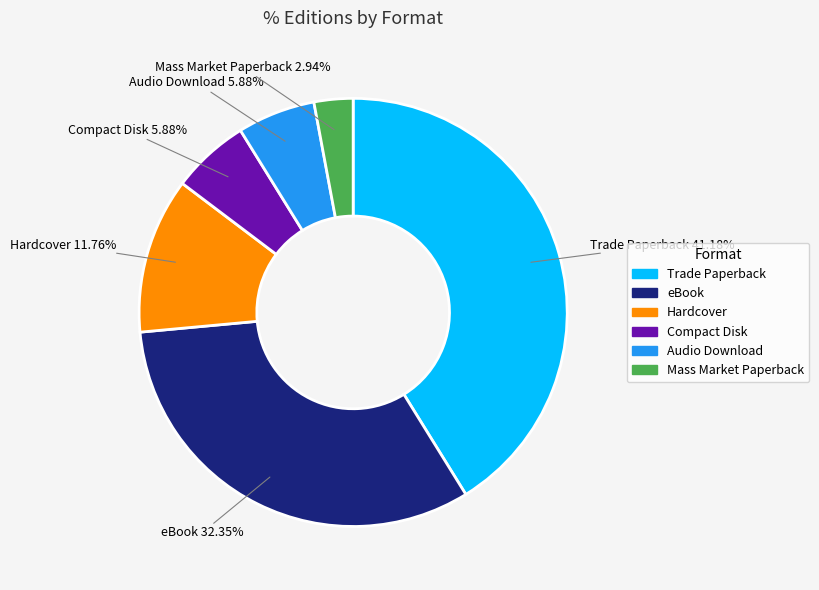

Which category has the biggest portion of the pie?

Trade Paperback